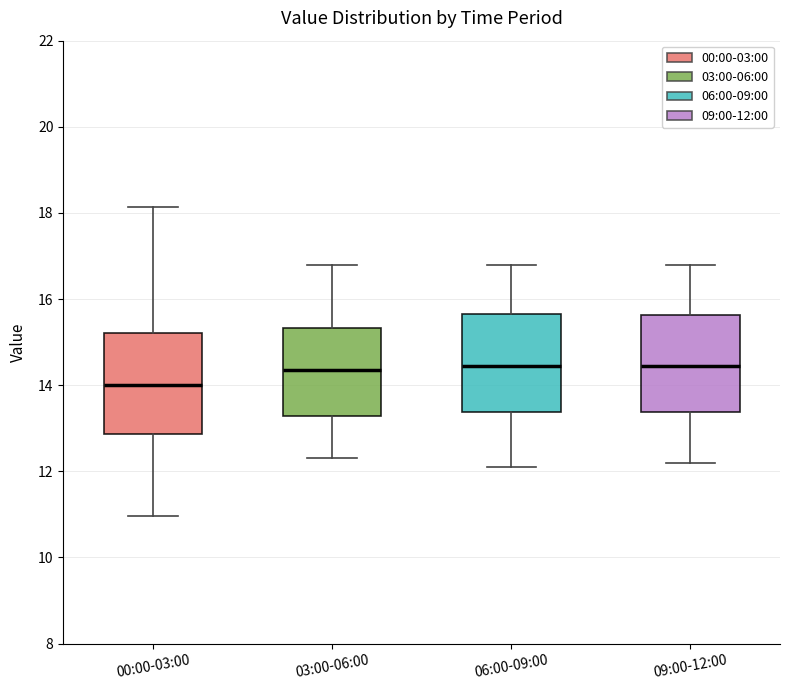

Reading left to right, read every box against the y-axis: the position of its median line, the range the box covers, and the ends of its whiskers. The values are not printed on the chart, so give them approximately, as read against the axis.

00:00-03:00: median 14.0, box 12.8 to 15.2, whiskers 11.0 to 18.2
03:00-06:00: median 14.4, box 13.2 to 15.4, whiskers 12.4 to 16.8
06:00-09:00: median 14.4, box 13.4 to 15.6, whiskers 12.2 to 16.8
09:00-12:00: median 14.4, box 13.4 to 15.6, whiskers 12.2 to 16.8